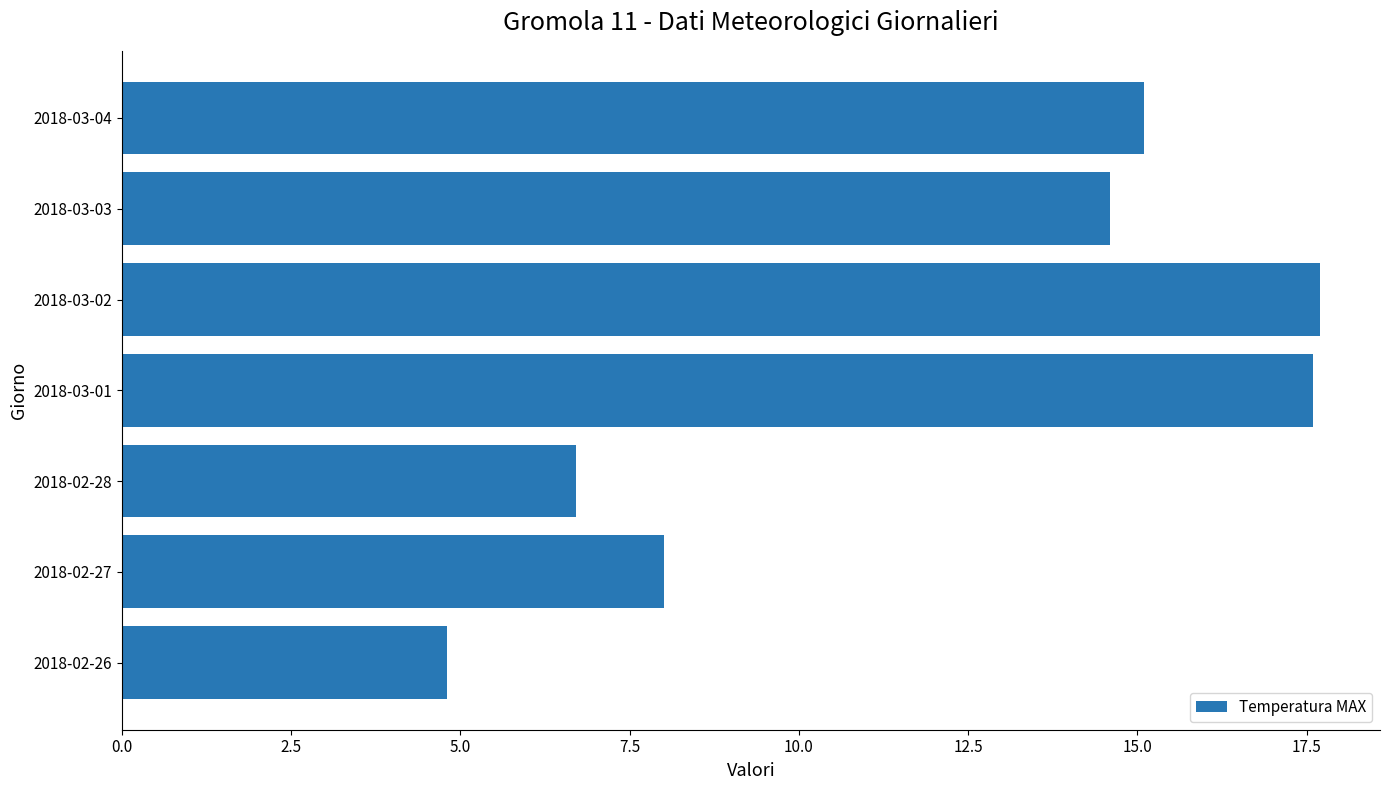

Is it true that the value at 2018-03-01 is 17.6?

True